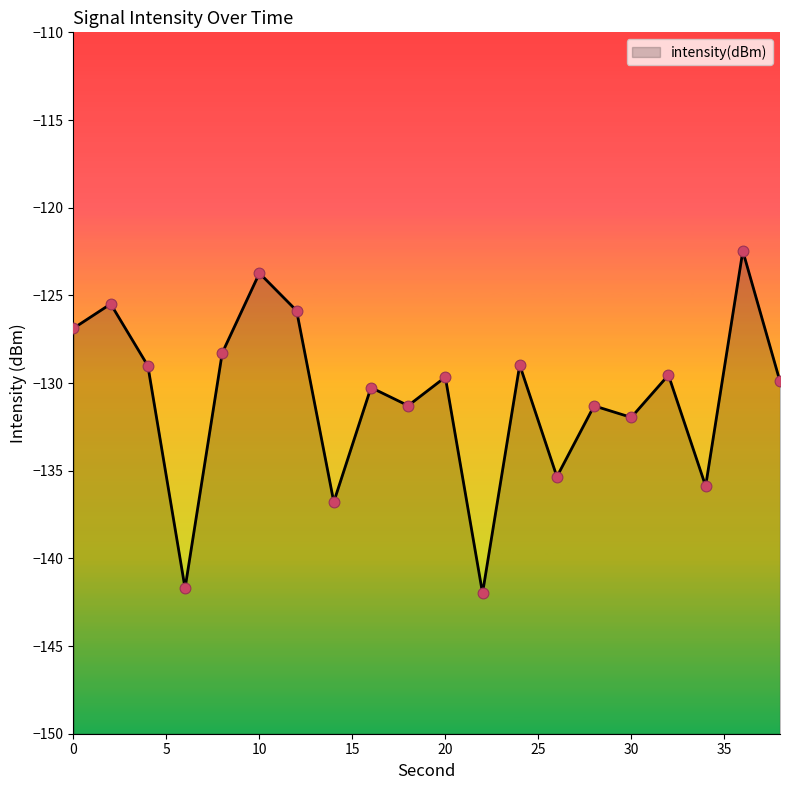

Between 26 and 6, which is larger?

26